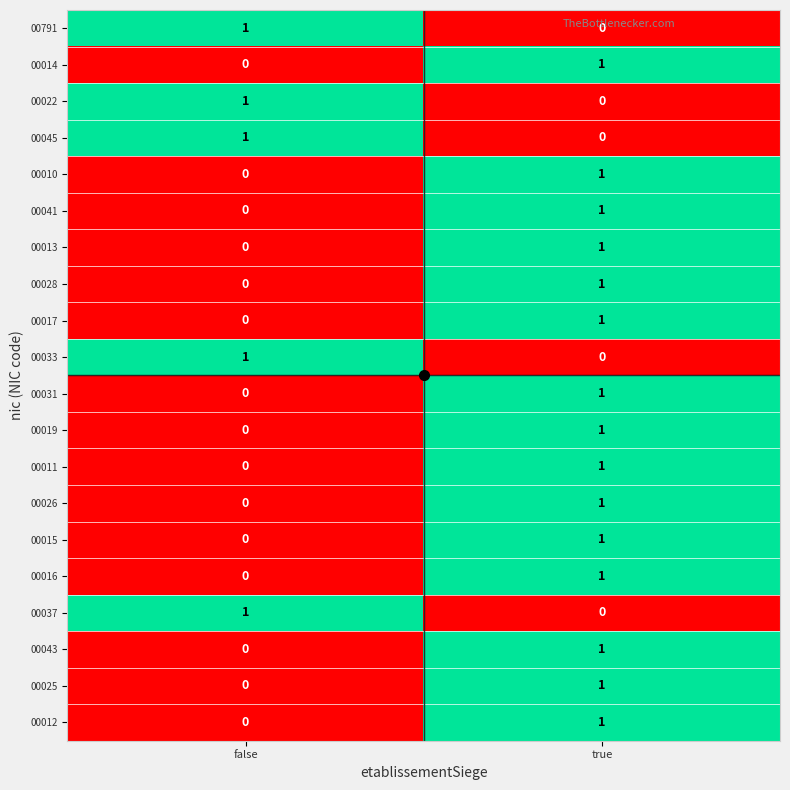

Is it true that 00026 equals -1 at false?

False